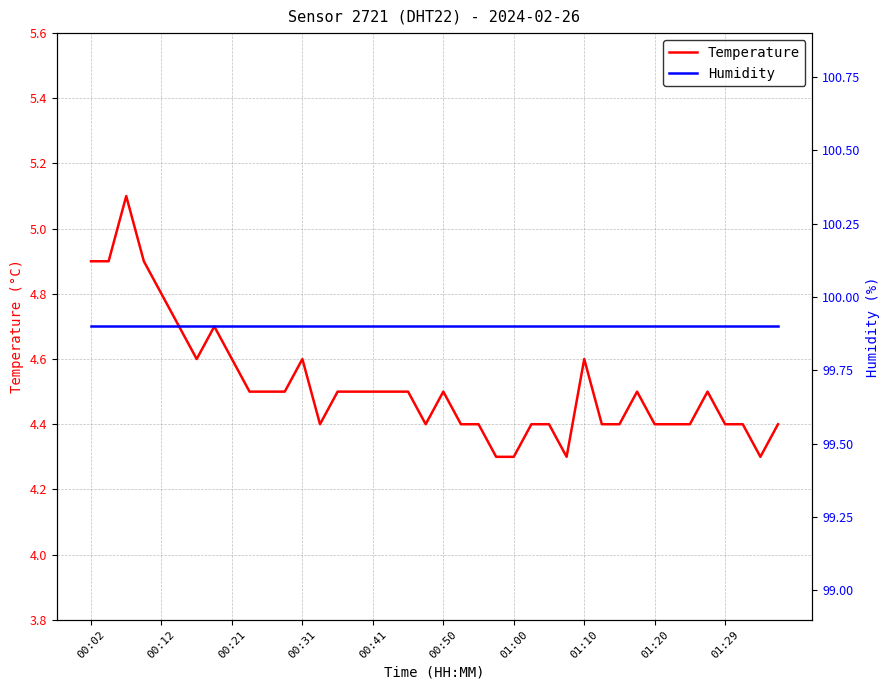

At how many categories does at least one series exceed 37?

40